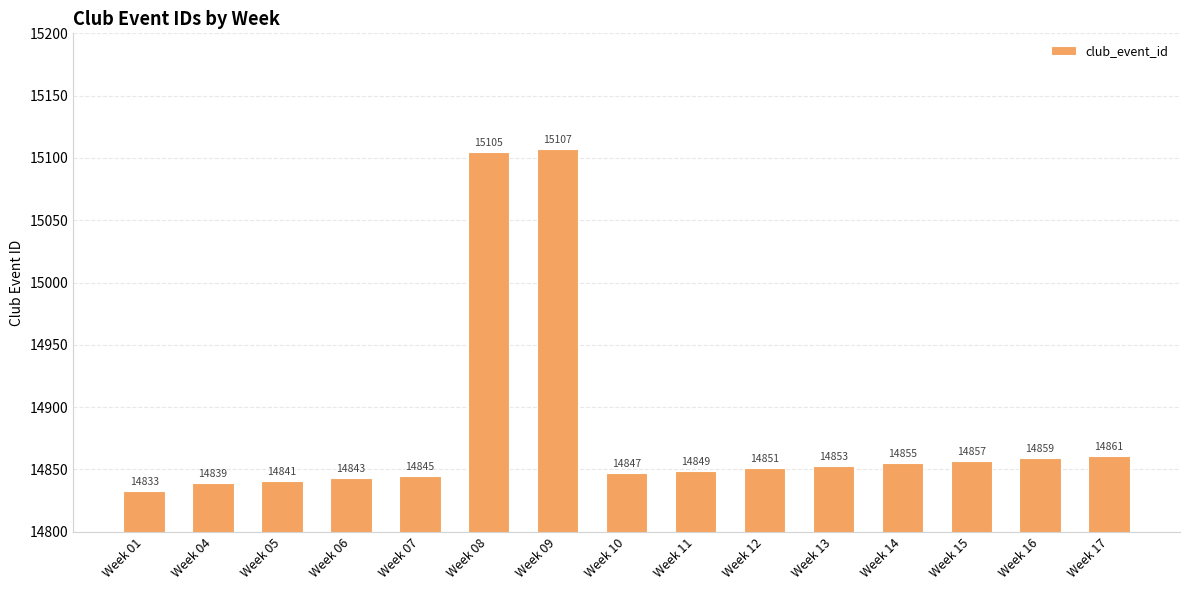

Read the value at Week 07, to the nearest 50.

14850